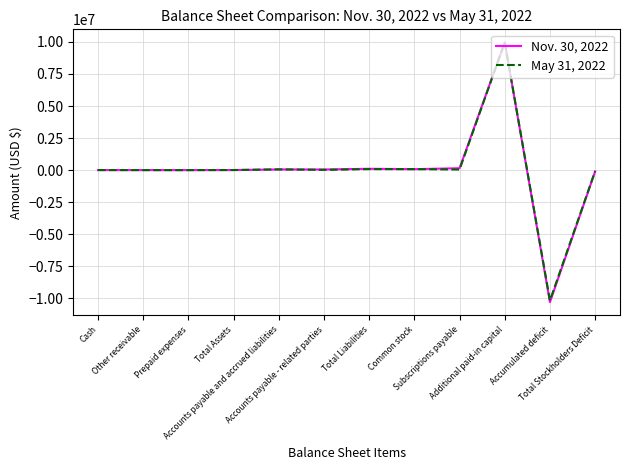

How many lines are shown in the chart?

2